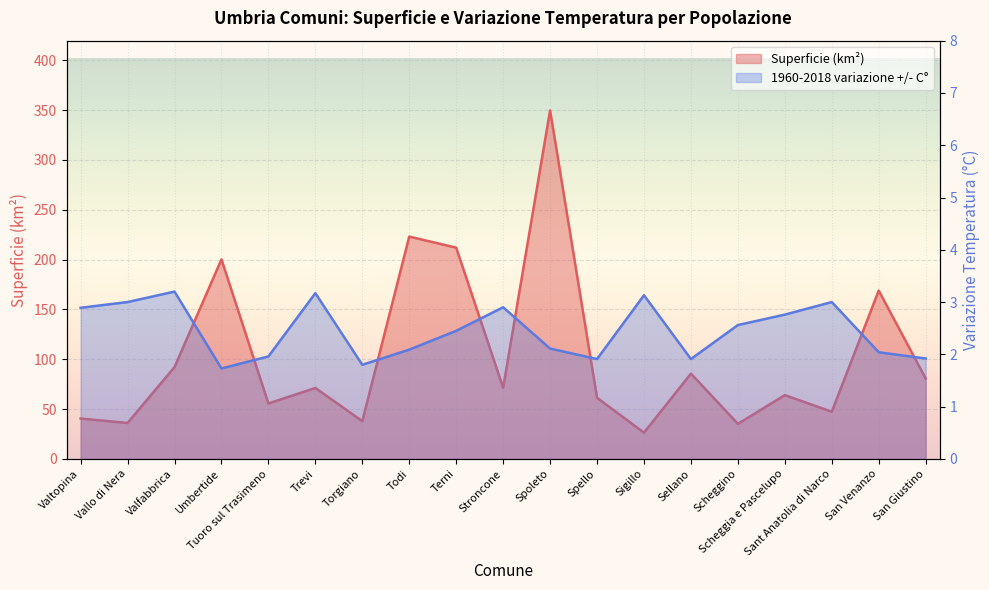

What is the sum of all 1960-2018 variazione +/- C° values?

46.5